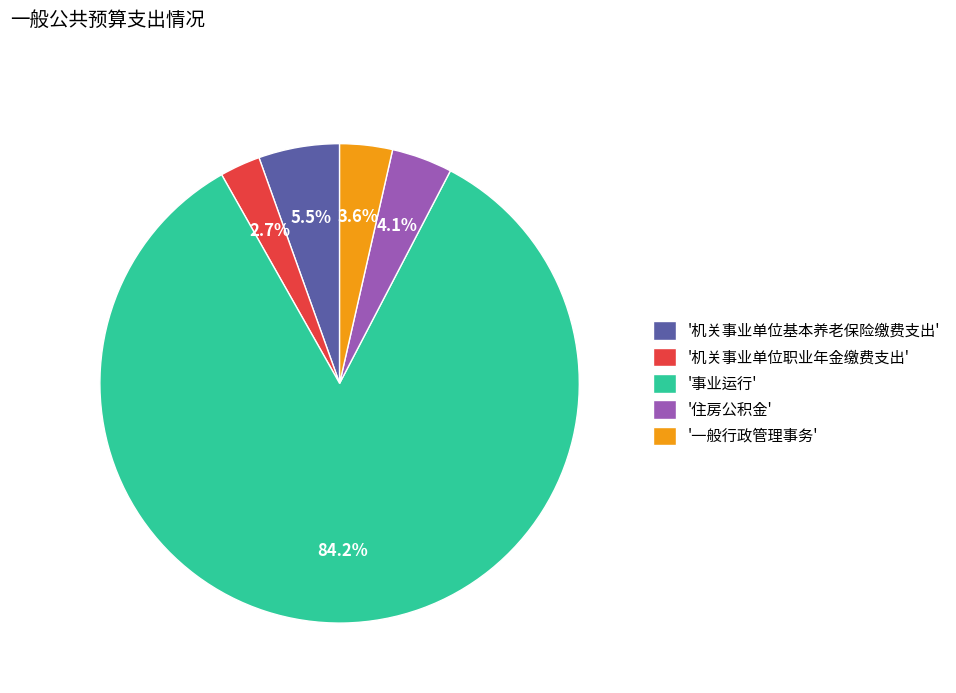

Rank the categories by value from highest to lowest.

'事业运行', '机关事业单位基本养老保险缴费支出', '住房公积金', '一般行政管理事务', '机关事业单位职业年金缴费支出'